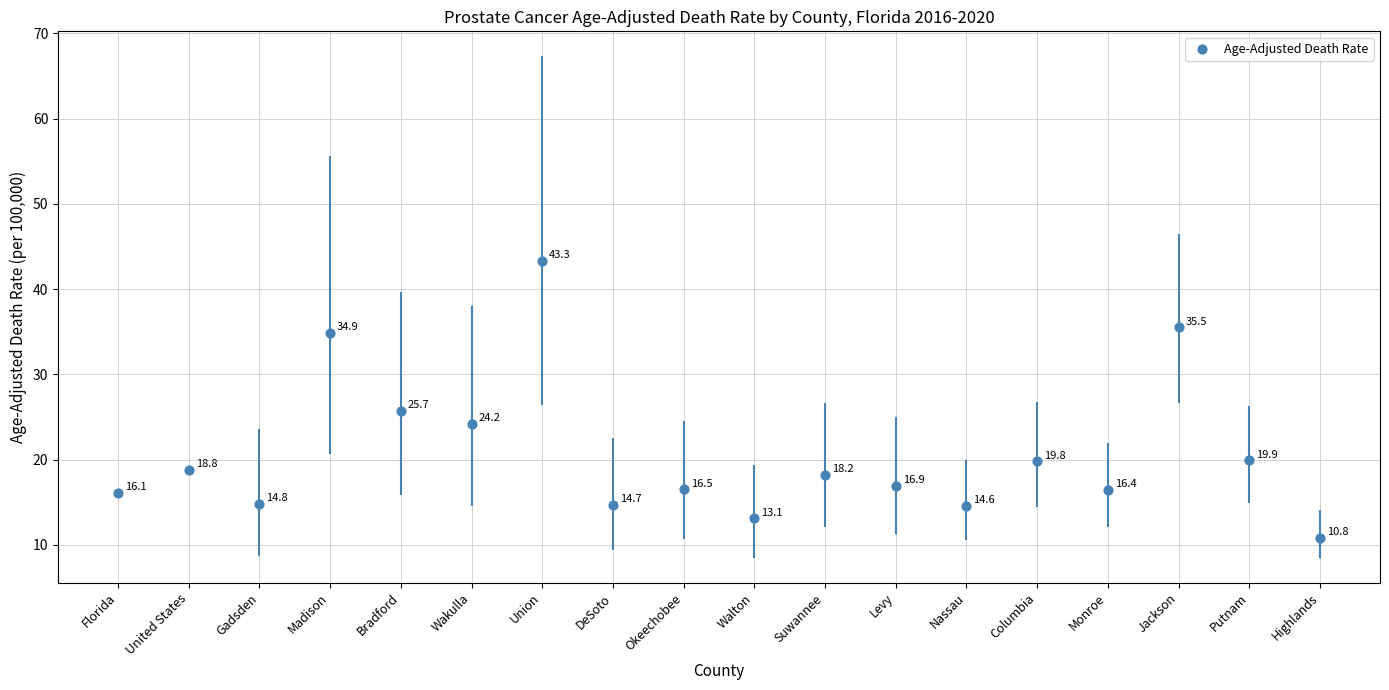

What Y value in the scatter plot is closest to 27?

25.7